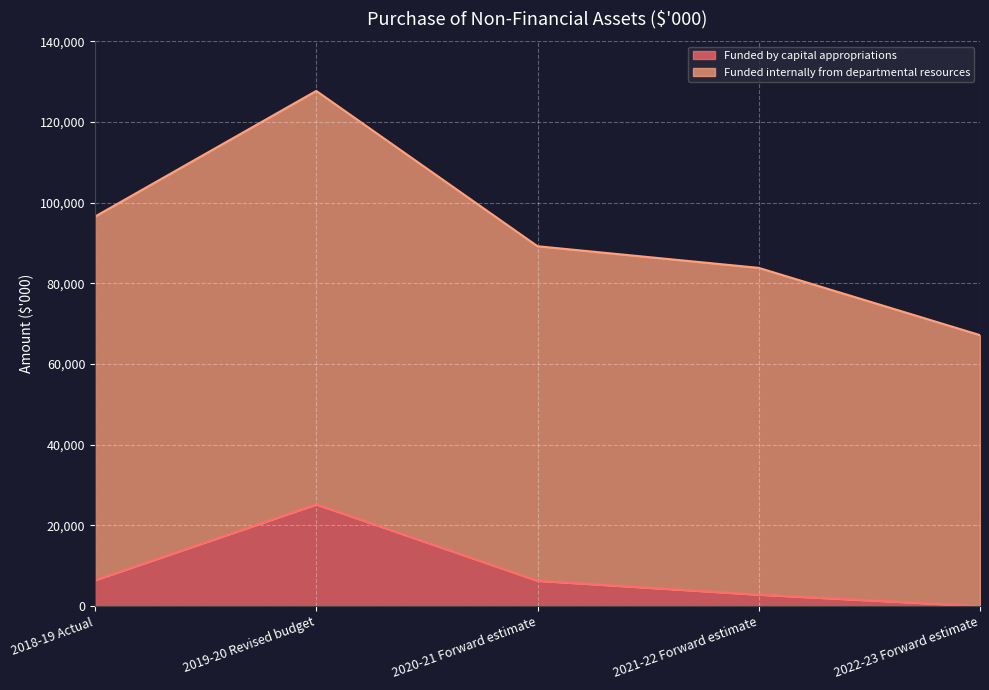

What is the total value across all series at 2021-22 Forward estimate?

83822